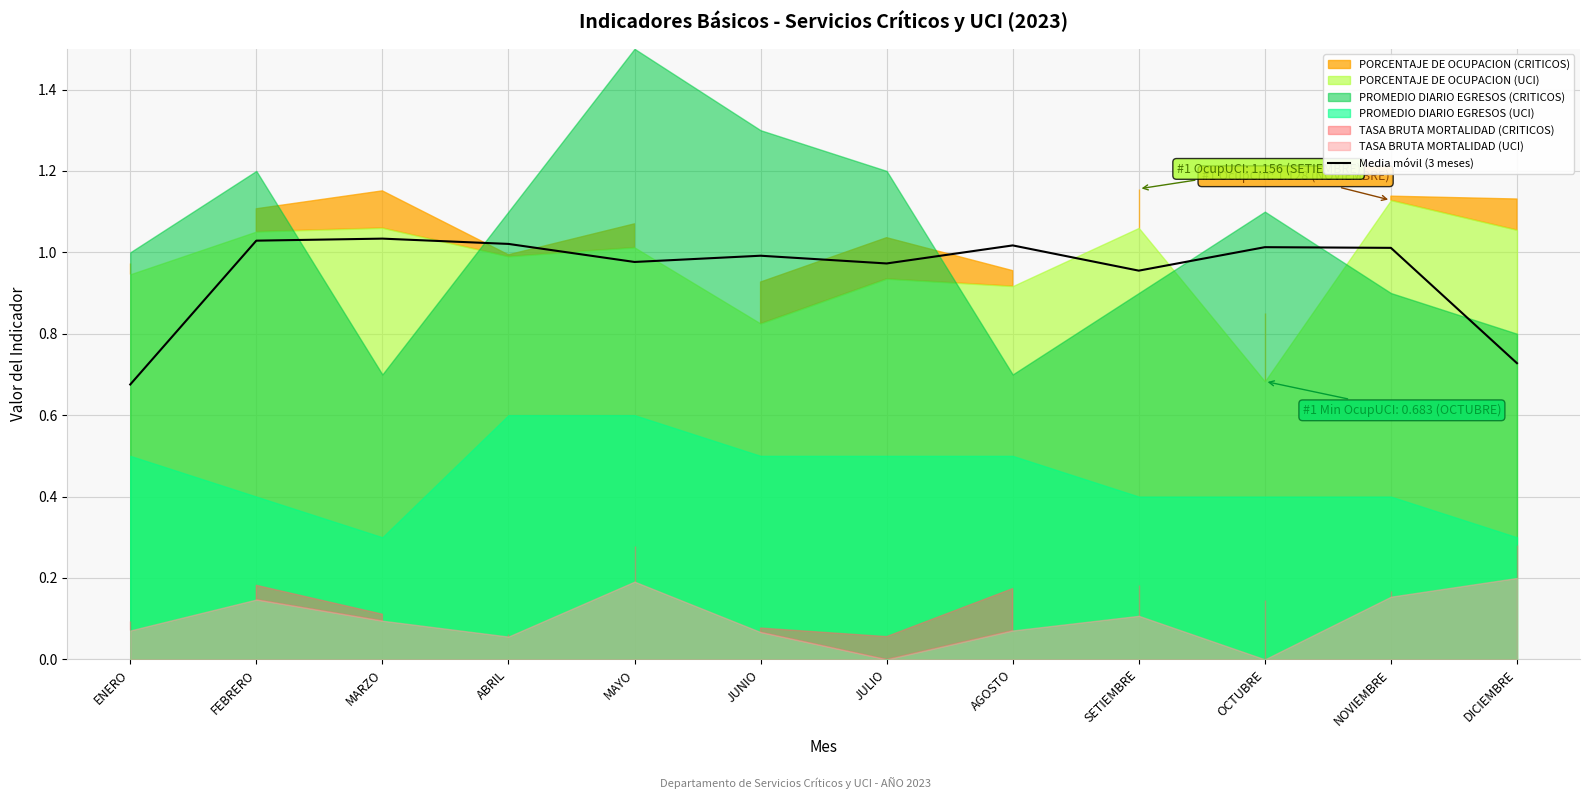

The chart shows a value of 1.0 at MAYO. True or false?

True